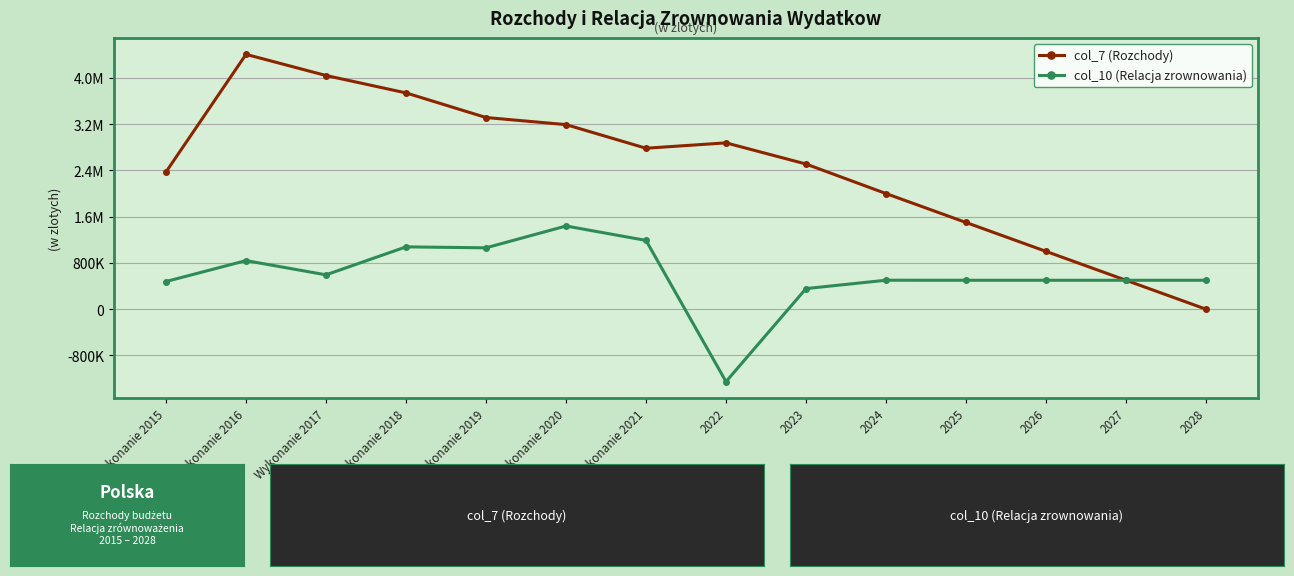

Reading right to left, transcribe all the data shown in this chart.

col_7 (Rozchody): 0.0	500000.0	1000000.0	1500000.0	2000000.0	2511000.0	2877248.0	2784110.4	3192816.1	3315610.6	3741275.5	4042282.9	4408064.0	2373958.4
col_10 (Relacja zrownowania): 500000.0	500000.0	500000.0	500000.0	501000.0	356248.0	-1253279.0	1189897.3	1438917.6	1061453.1	1078014.3	594310.4	840292.2	478599.0